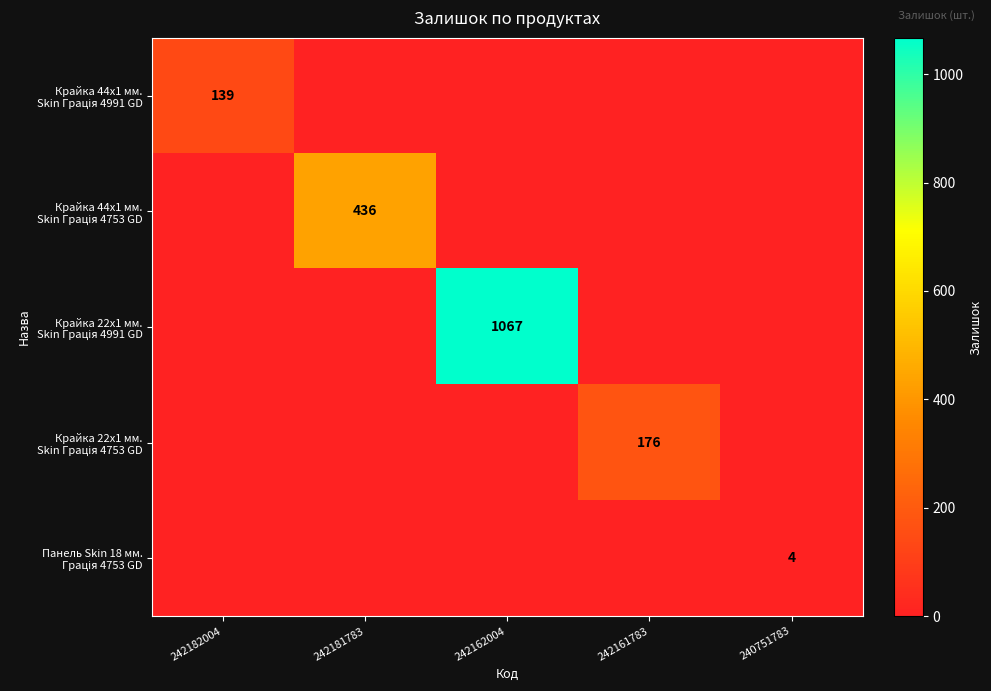

Which series has the widest spread of values?

Крайка 22x1 мм. Skin Грація 4991 GD